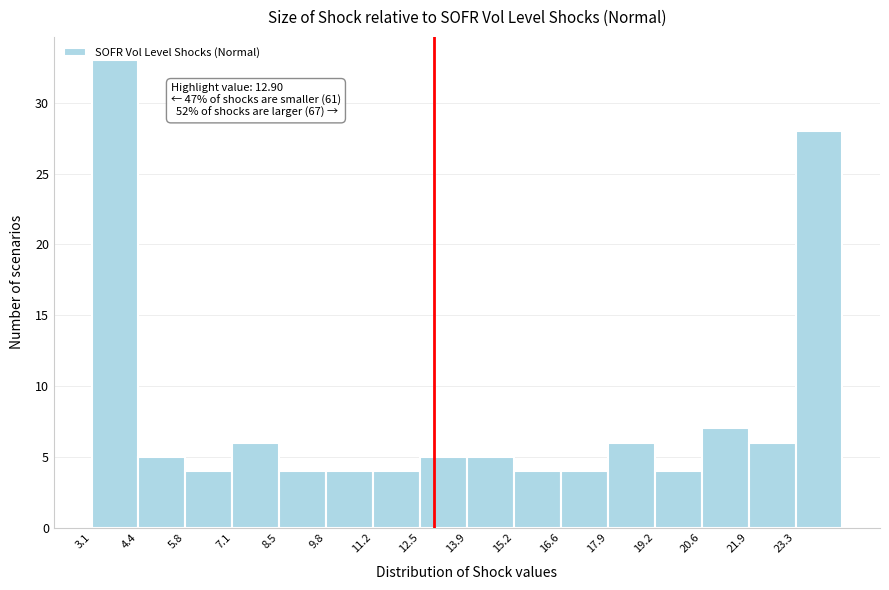

Which range on the x-axis has the tallest bar?

3.0 to 4.4